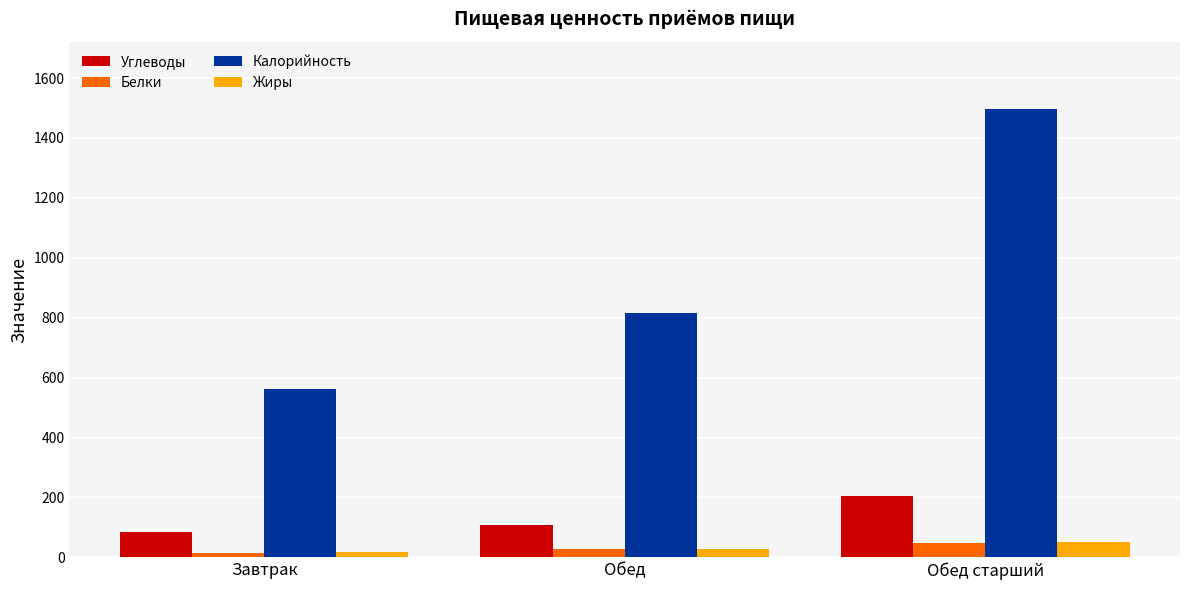

Which series changed the most between Завтрак and Обед старший?

Калорийность